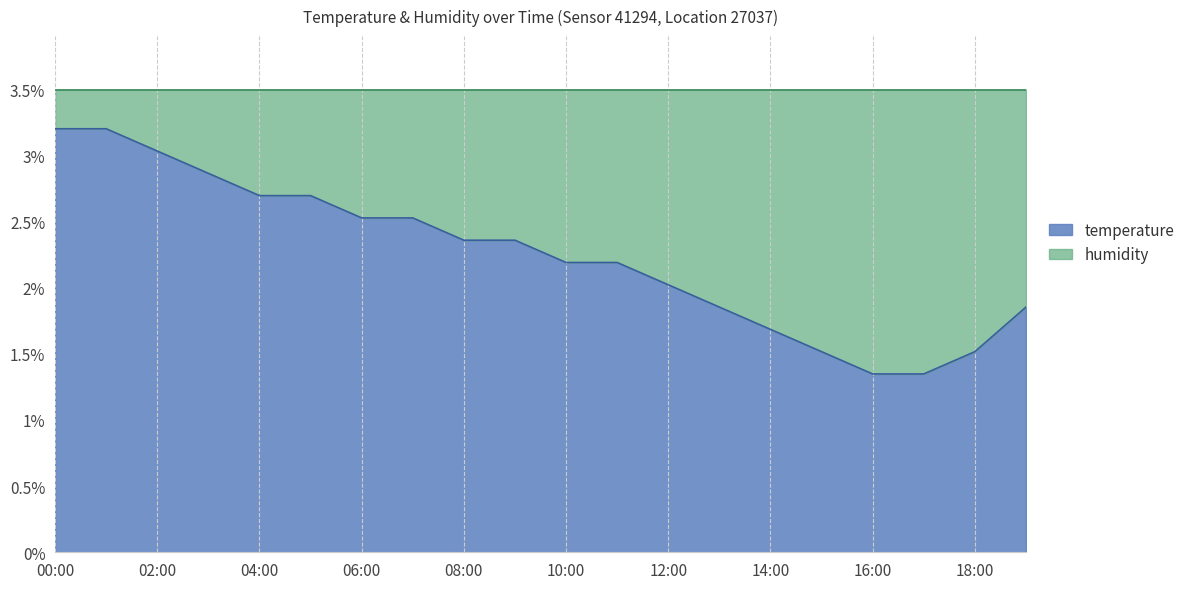

Is it true that the value at 19:00 is 1.9?

True